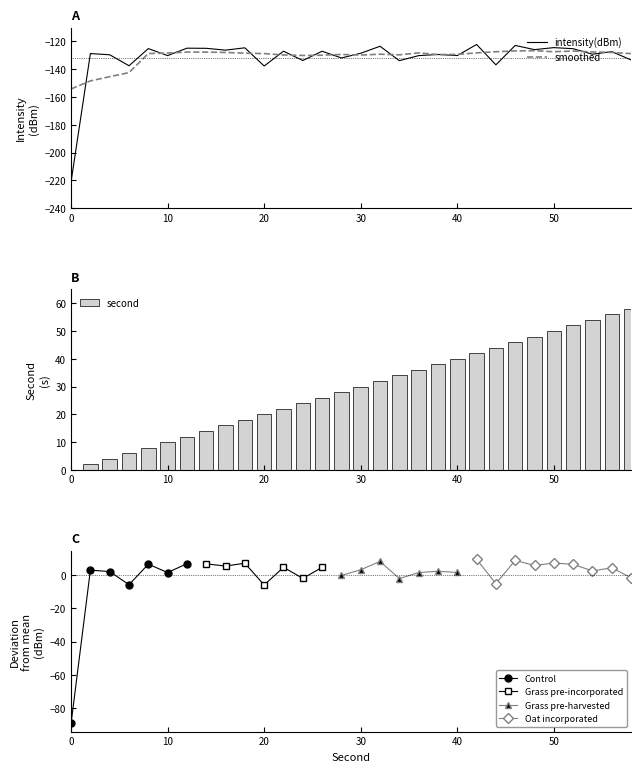

The value of smoothed at 10 is -128.3. True or false?

True